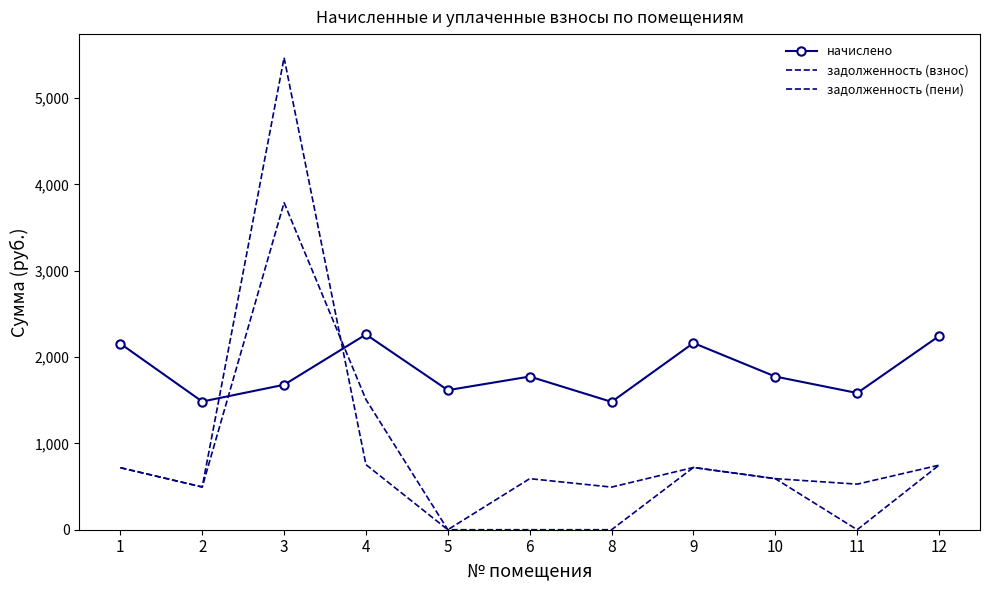

How many times do задолженность (взнос) and начислено cross each other?

2